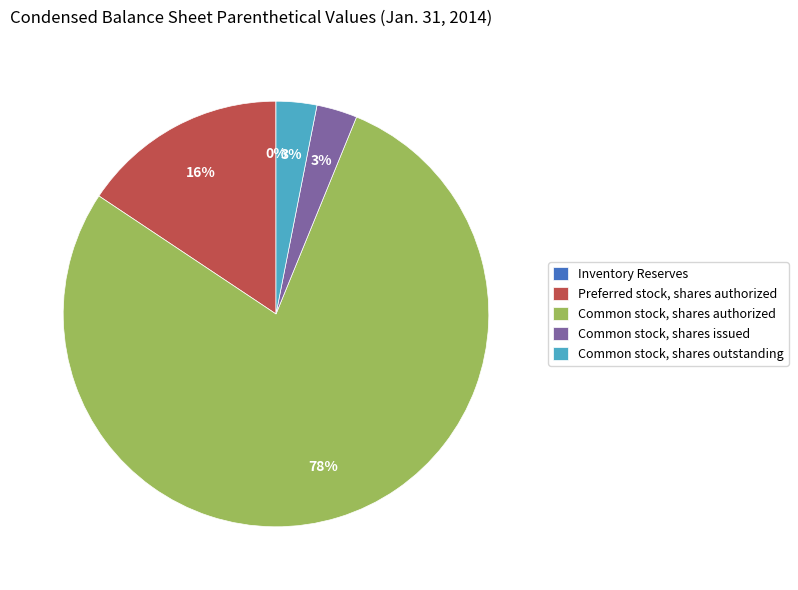

Is there a majority slice in this chart?

Yes